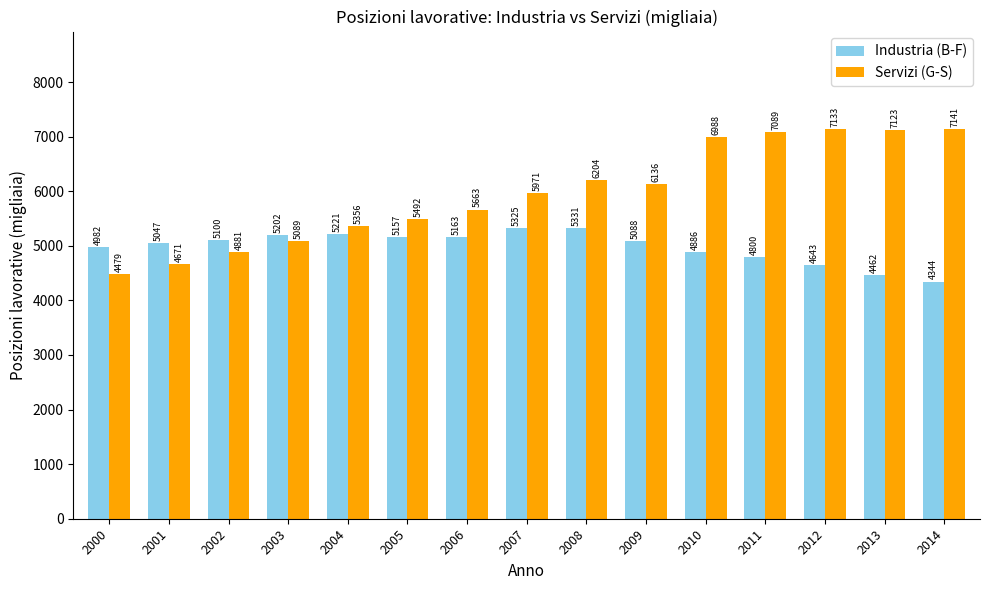

At how many categories does at least one series exceed 5867?

8